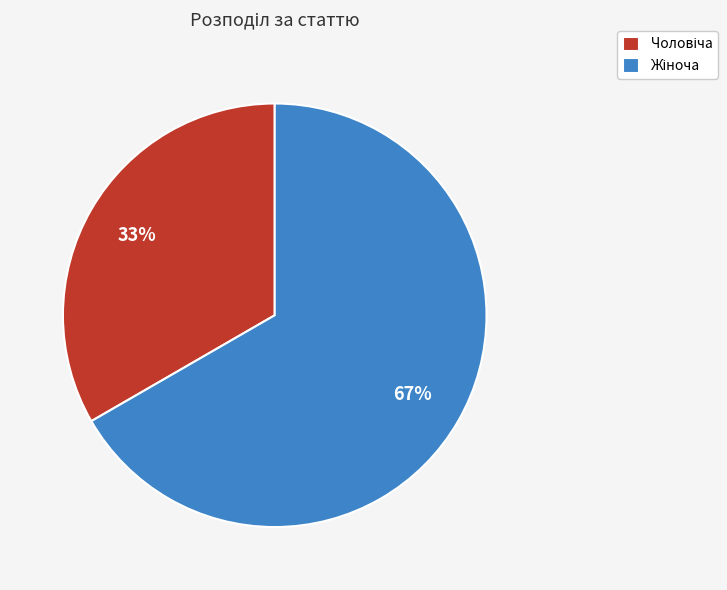

How many segments does this pie chart have?

2